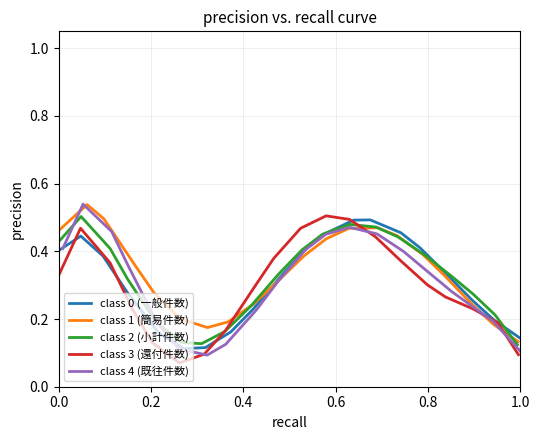

How many data points does each series have?

20